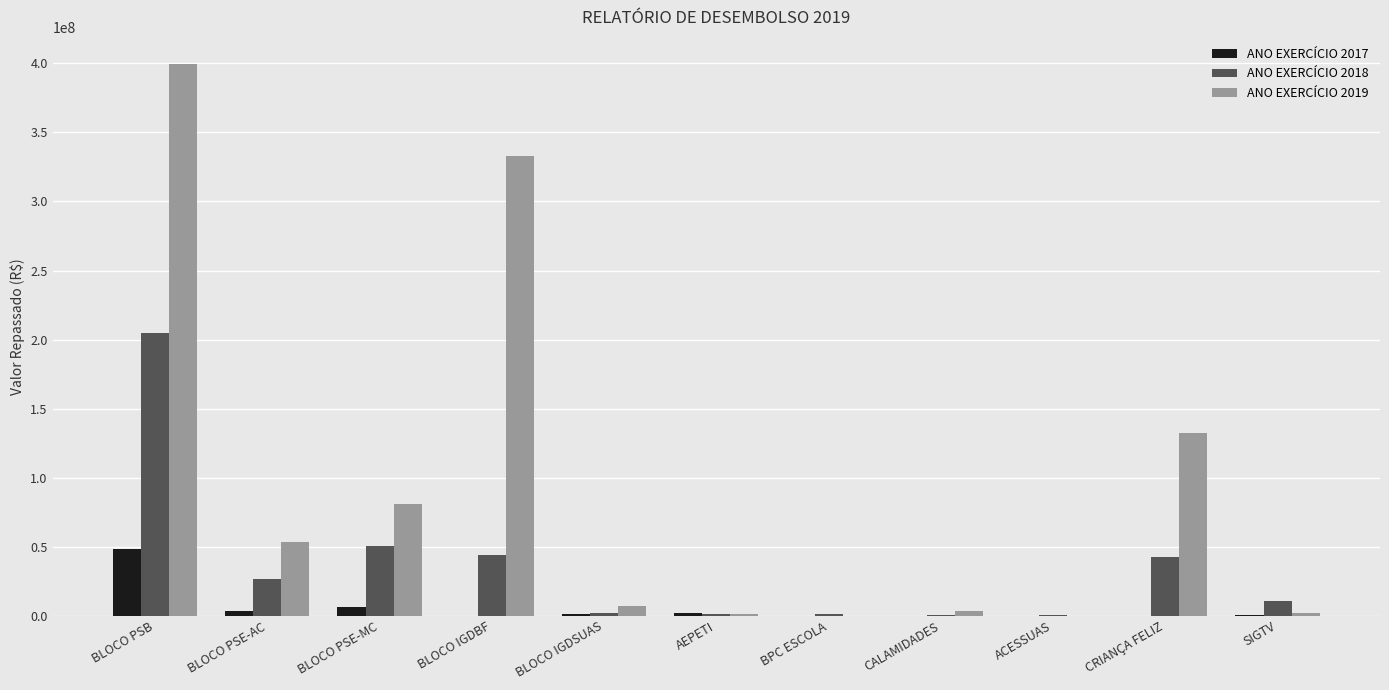

At which label does ANO EXERCÍCIO 2017 reach its peak?

BLOCO PSB